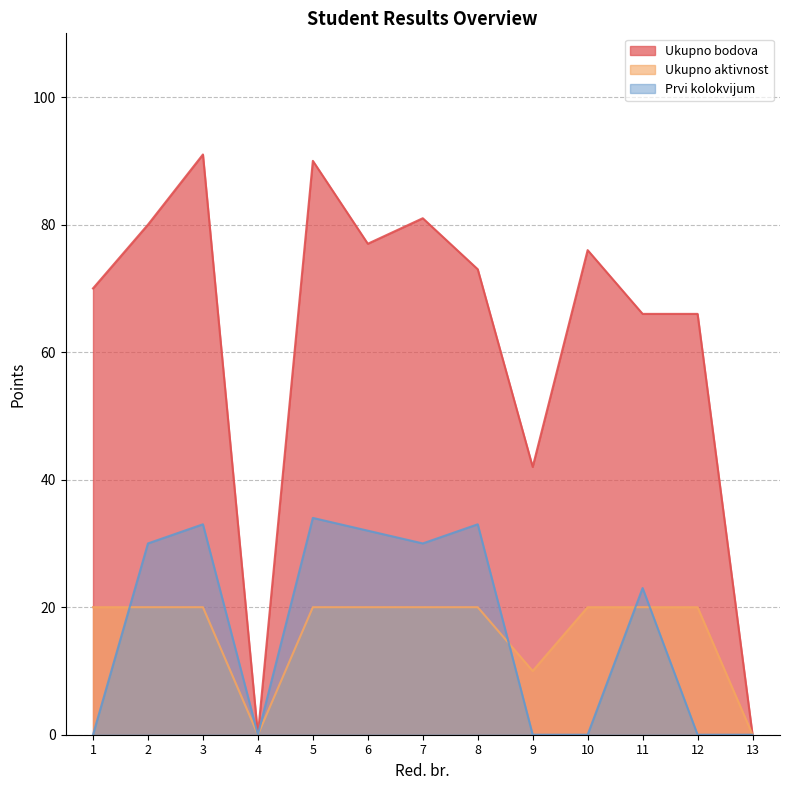

Which series has the widest spread of values?

Ukupno bodova